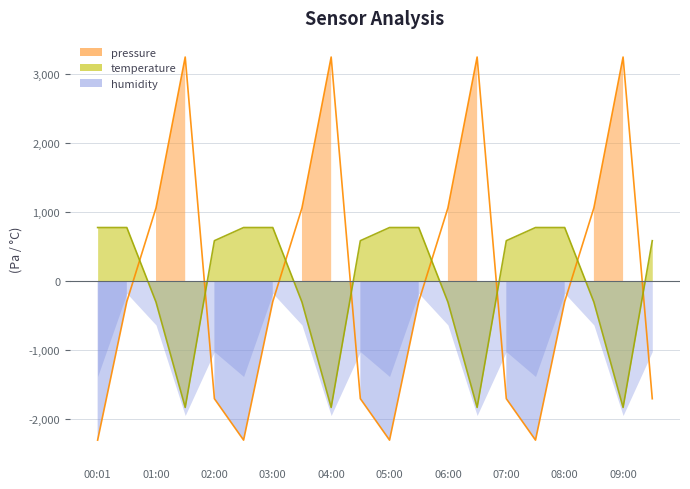

True or false: pressure has more than 0 points higher than both neighbors.

True